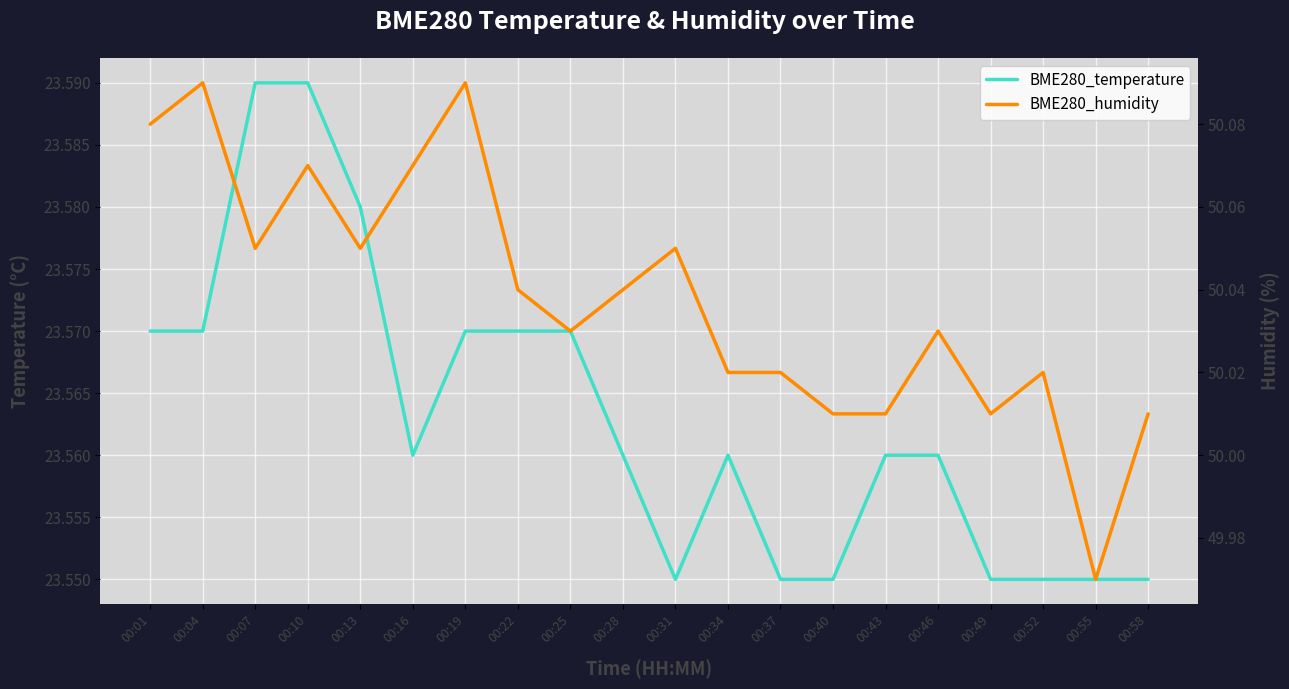

What is the maximum value for BME280_temperature?

23.6